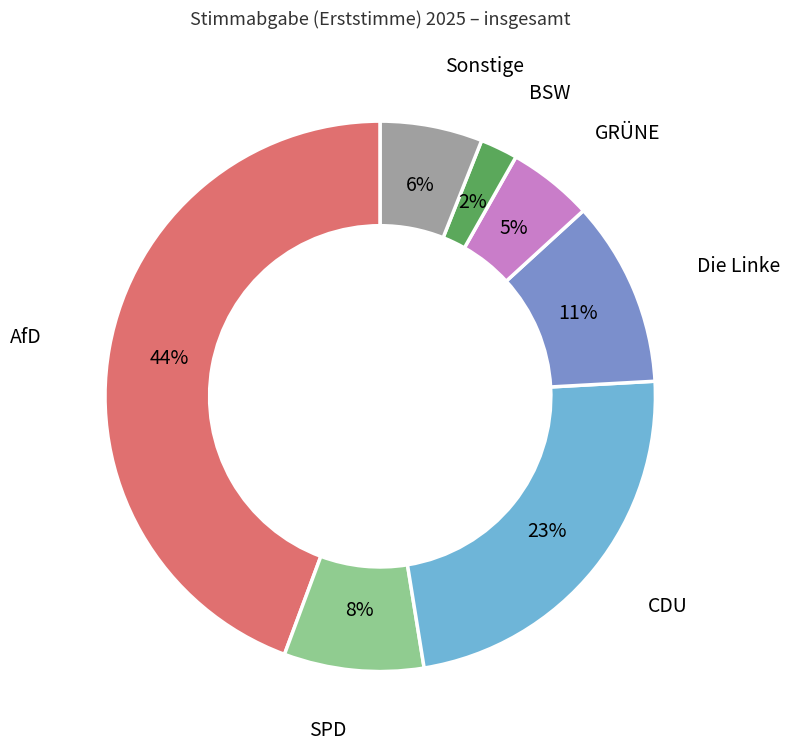

Does any single category account for the majority?

No